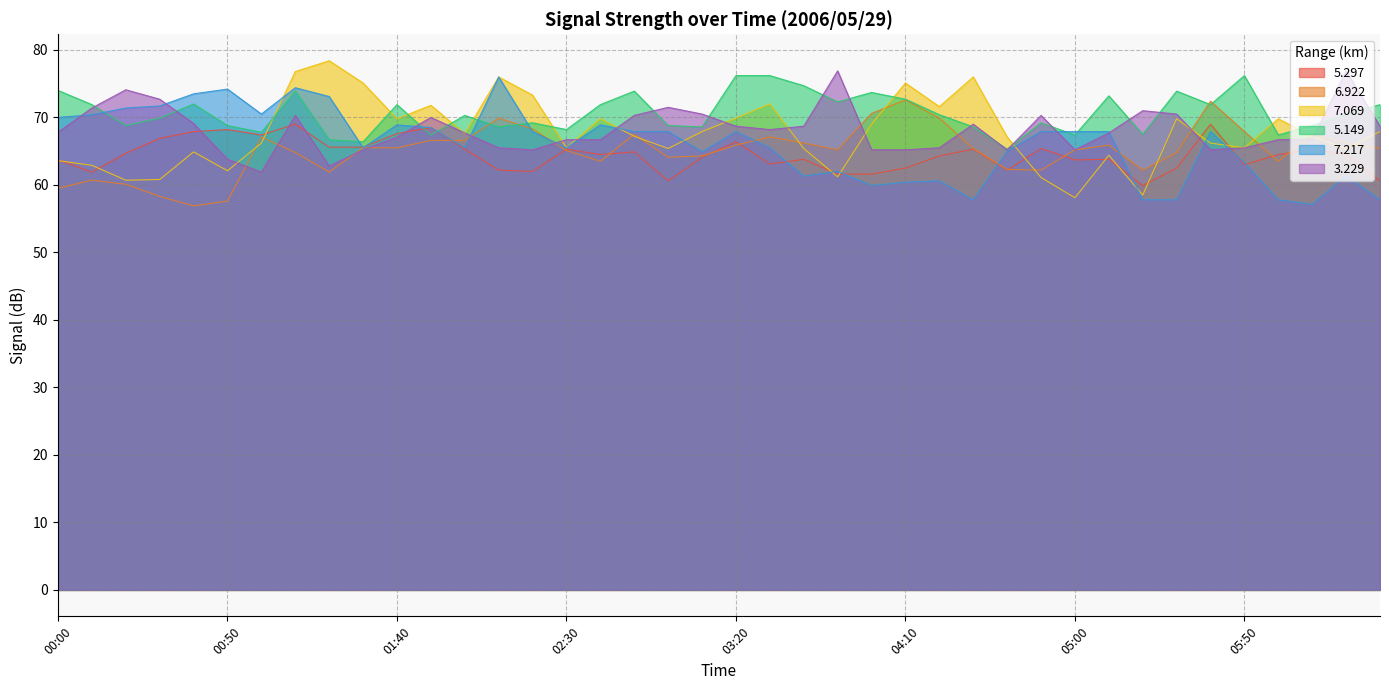

What is the lowest value of the   5.149 series?

65.3